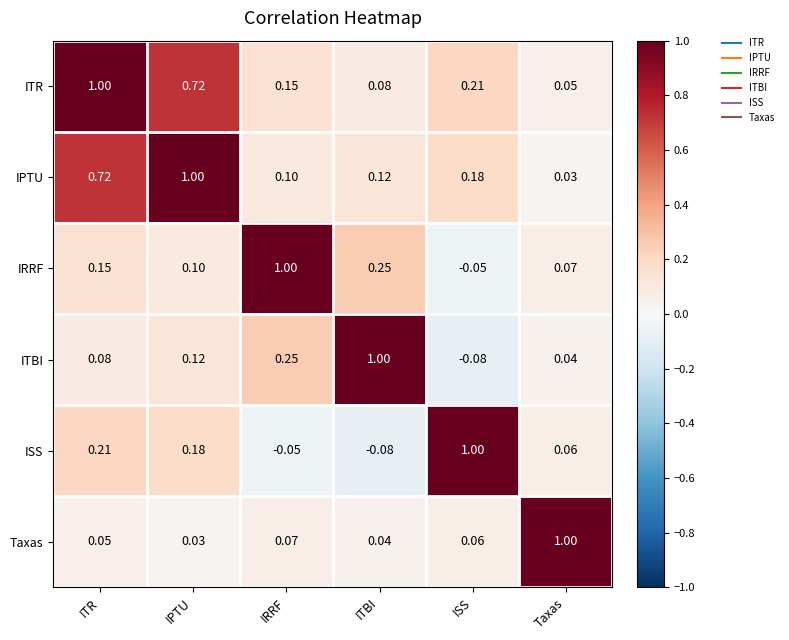

Rank the series at ITR from highest to lowest value.

ITR, IPTU, ISS, IRRF, ITBI, Taxas